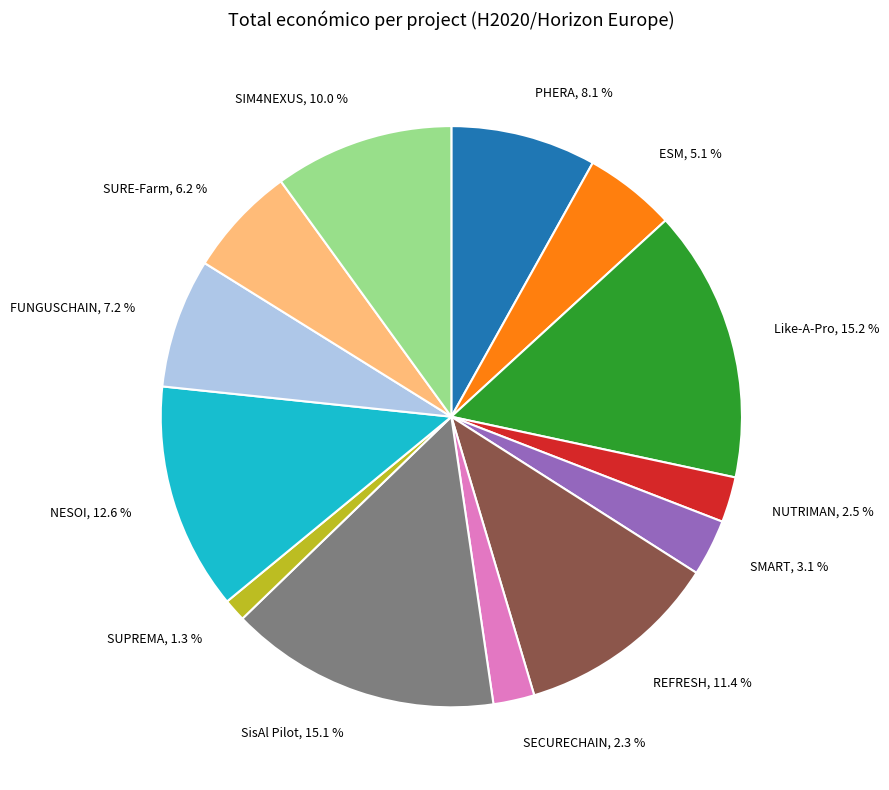

To the nearest percent, what is the difference between the SUPREMA and NESOI slice percentages?

11%